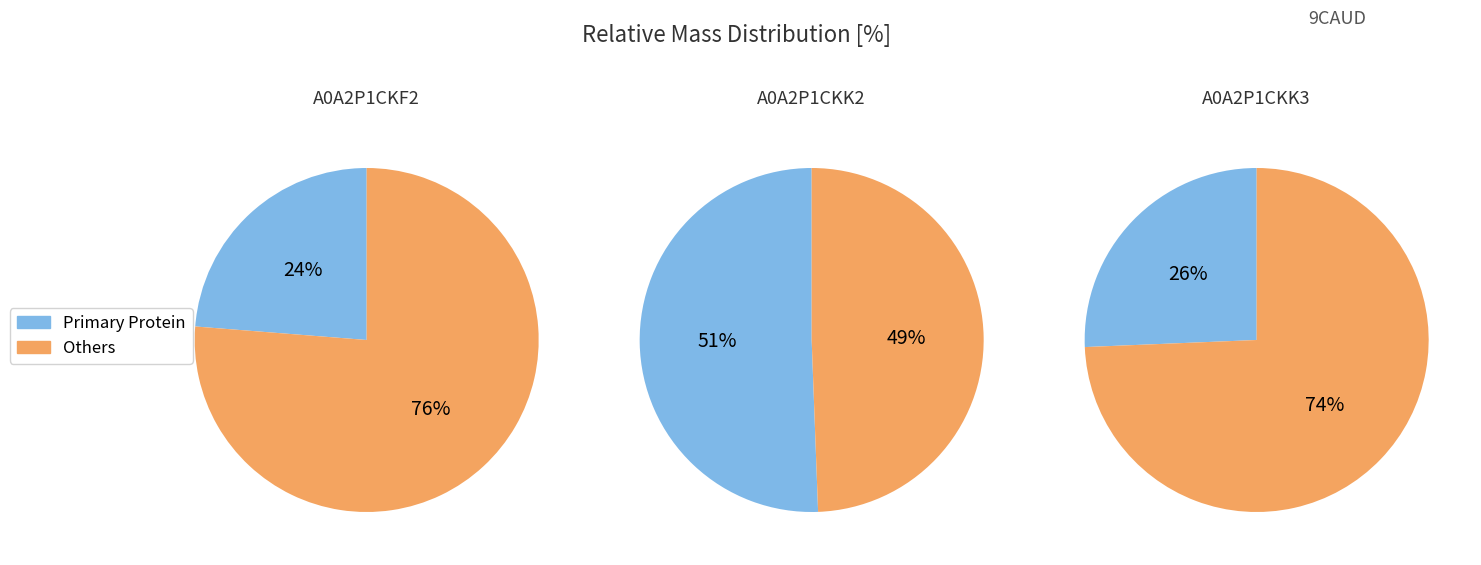

To the nearest percent, what portion does A0A2P1CKK3 represent?

26%